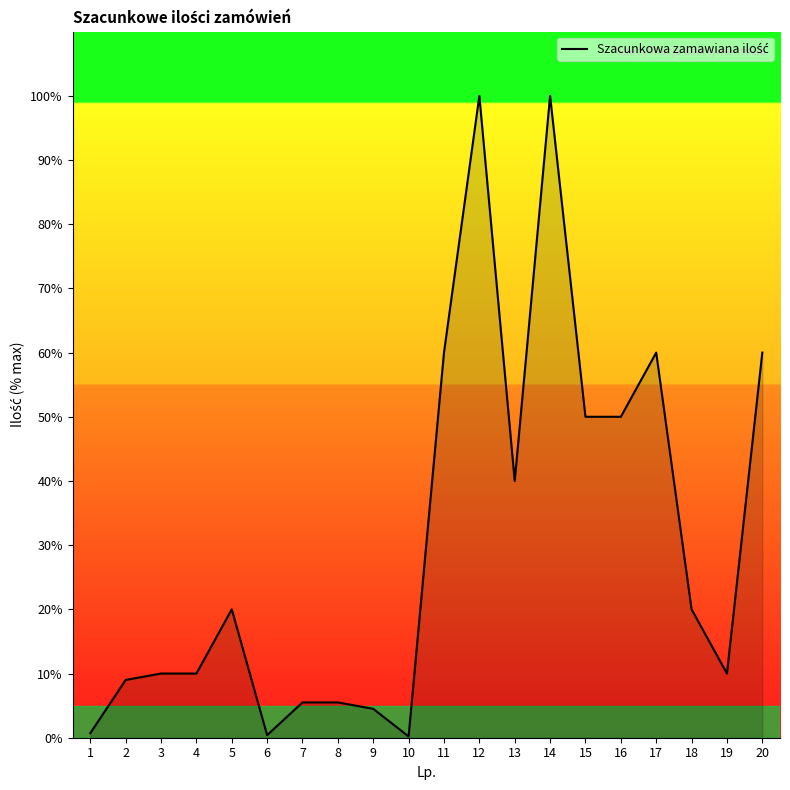

Does the chart have visible grid lines?

No